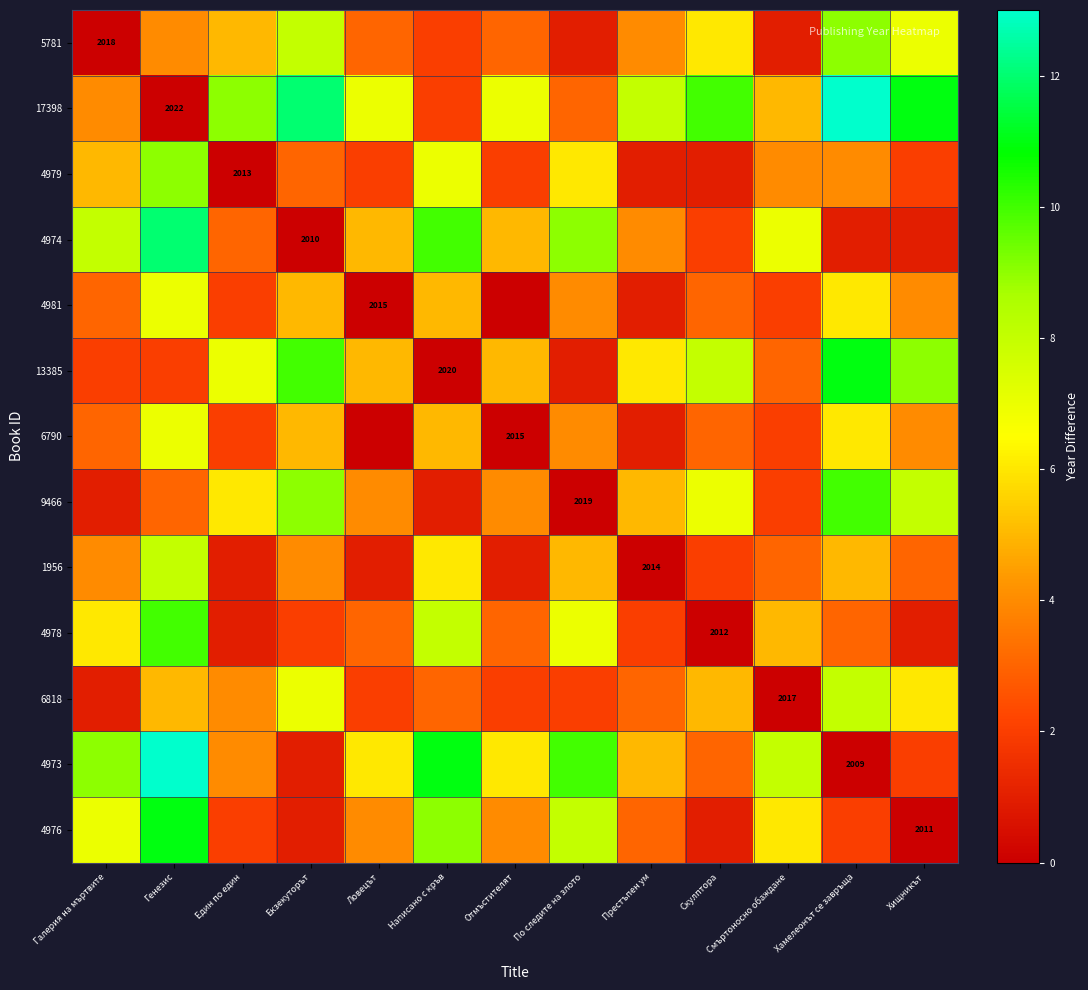

Is the value of 4981 at Галерия на мъртвите greater than the value of 4973 at Ловецът?

No